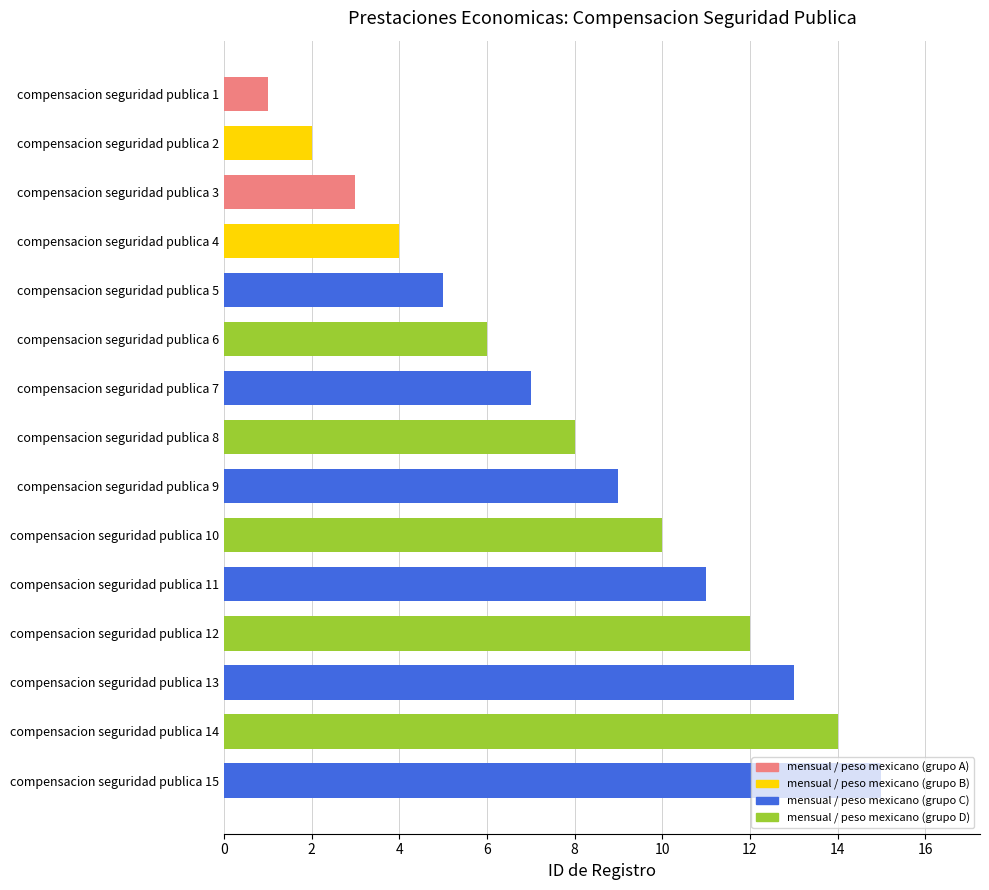

List the labels in order of value, smallest first.

compensacion seguridad publica 1, compensacion seguridad publica 2, compensacion seguridad publica 3, compensacion seguridad publica 4, compensacion seguridad publica 5, compensacion seguridad publica 6, compensacion seguridad publica 7, compensacion seguridad publica 8, compensacion seguridad publica 9, compensacion seguridad publica 10, compensacion seguridad publica 11, compensacion seguridad publica 12, compensacion seguridad publica 13, compensacion seguridad publica 14, compensacion seguridad publica 15